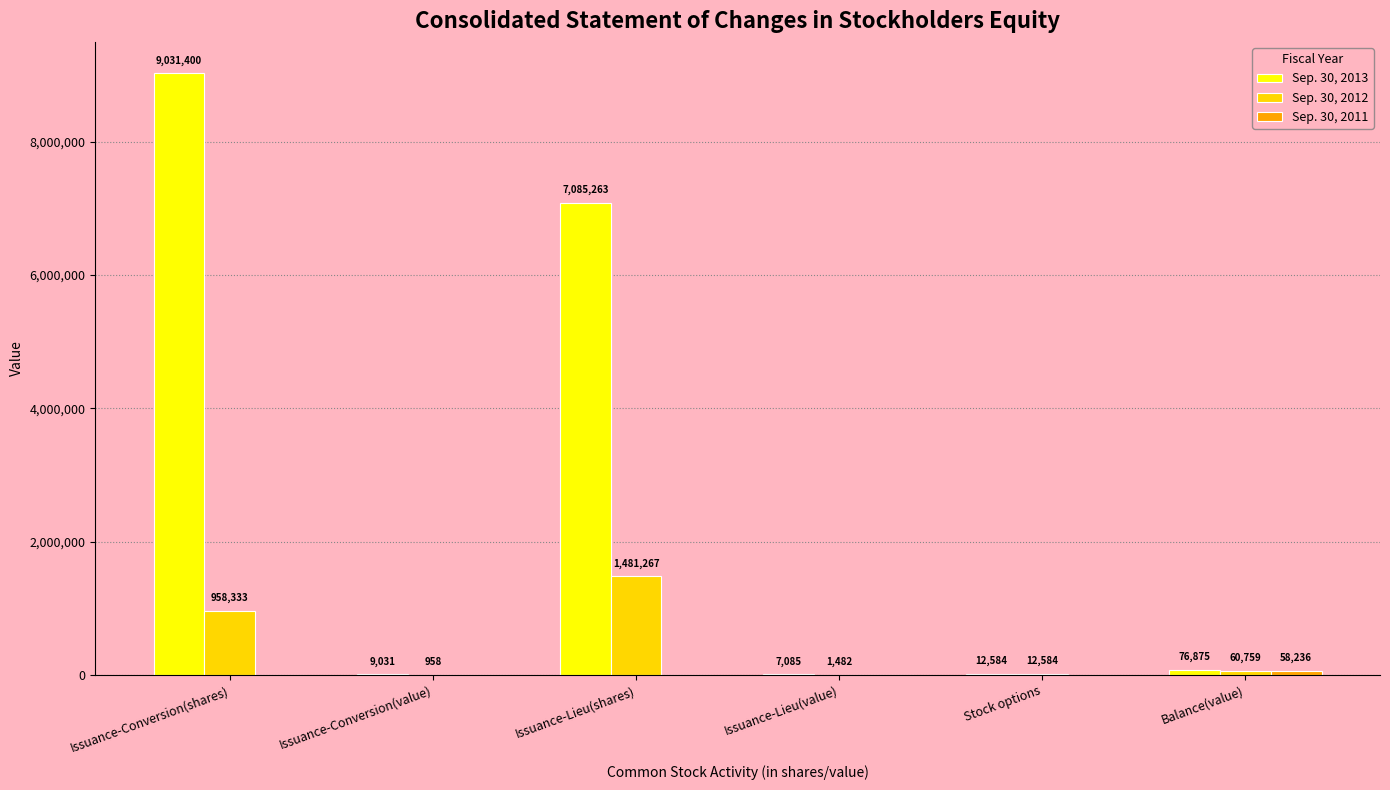

Are the bars horizontal?

No